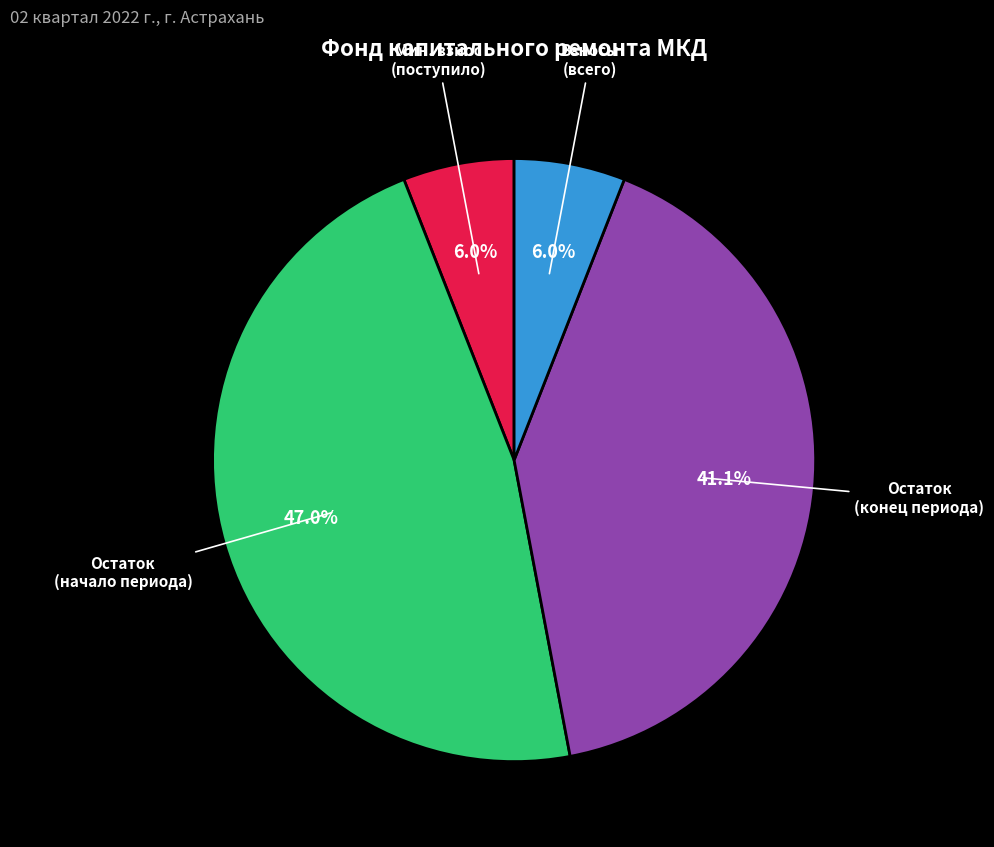

Does any single category account for the majority?

No